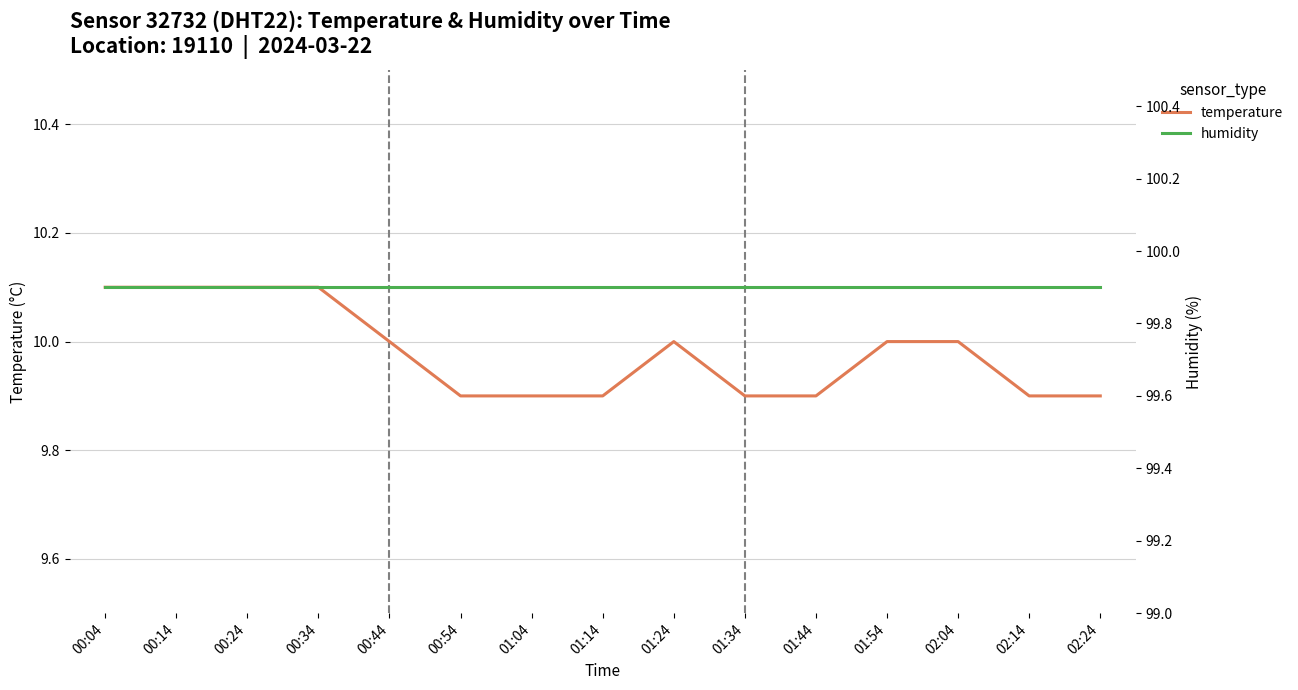

True or false: temperature and humidity intersect in this chart.

False